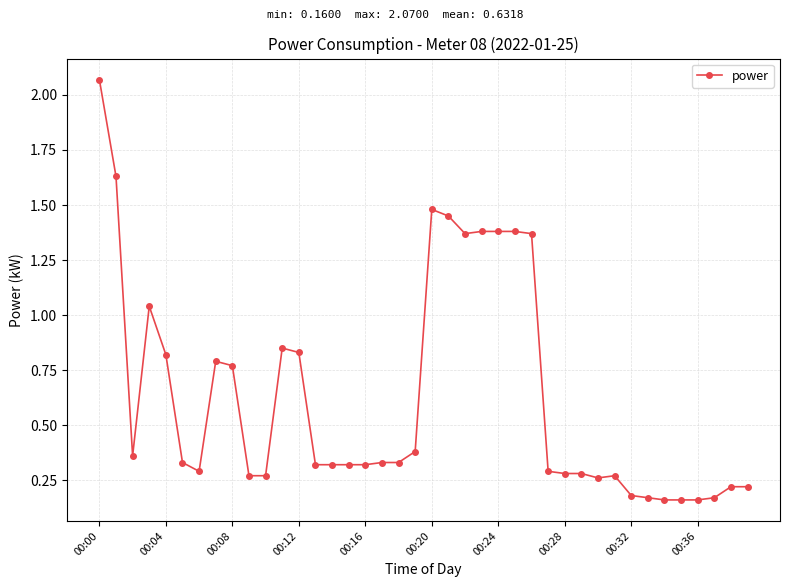

What is the sum of all values?

25.3